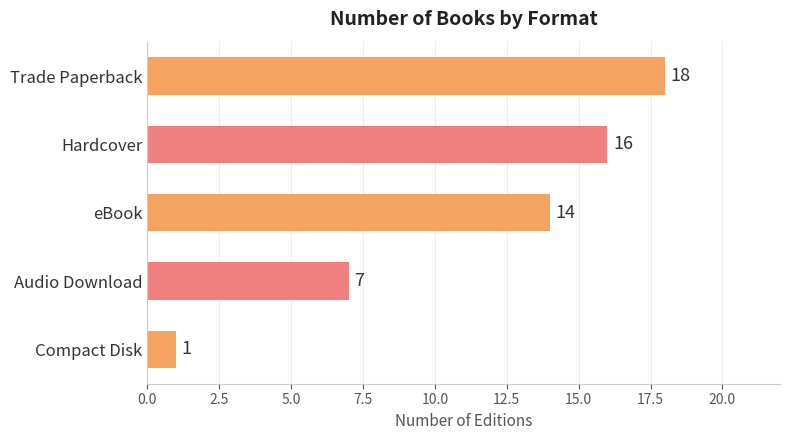

What position from the bottom is Compact Disk?

1